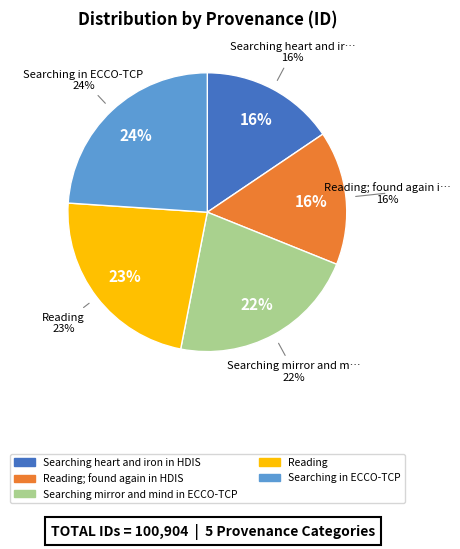

Rank the categories by value from lowest to highest.

Searching heart and iron in HDIS, Reading; found again in HDIS, Searching mirror and mind in ECCO-TCP, Reading, Searching in ECCO-TCP